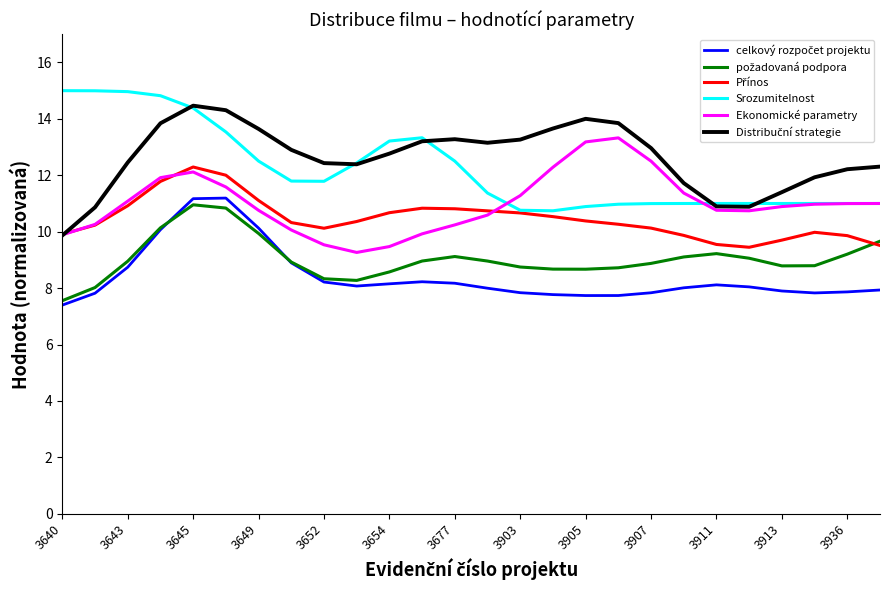

What is the smallest value displayed?

7.4